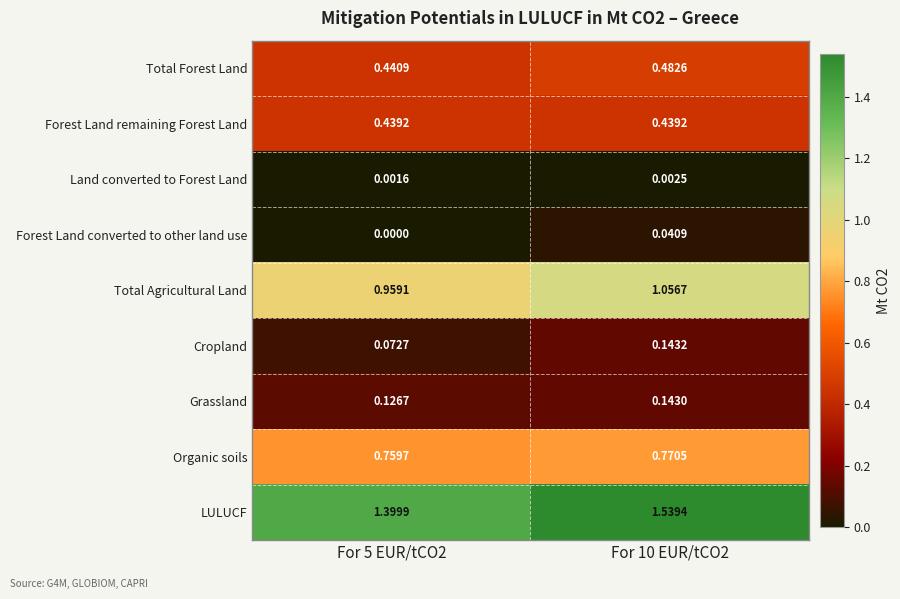

Rank the series by their maximum value, from lowest to highest.

Land converted to Forest Land, Forest Land converted to other land use, Grassland, Cropland, Forest Land remaining Forest Land, Total Forest Land, Organic soils, Total Agricultural Land, LULUCF